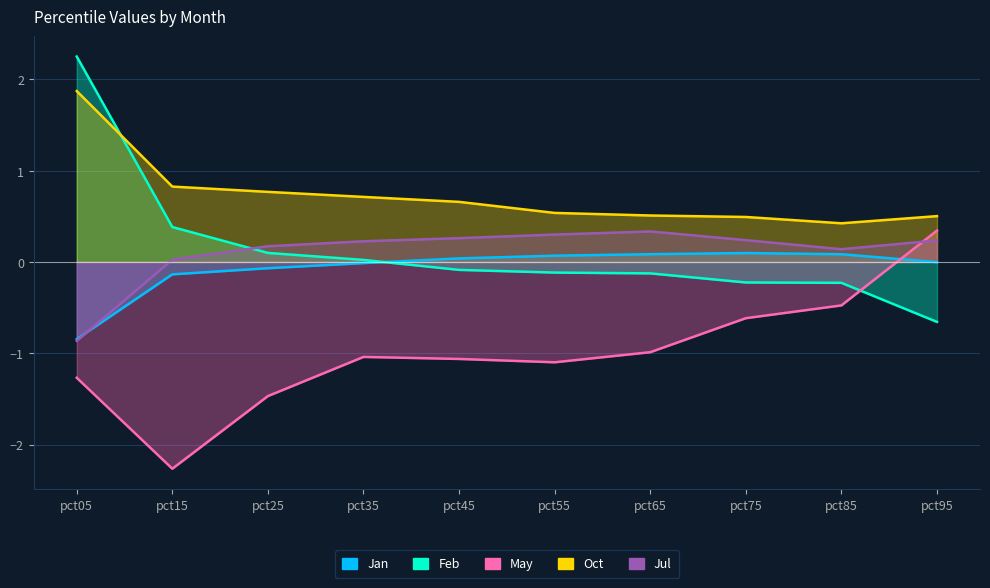

What is the greatest value displayed?

2.2